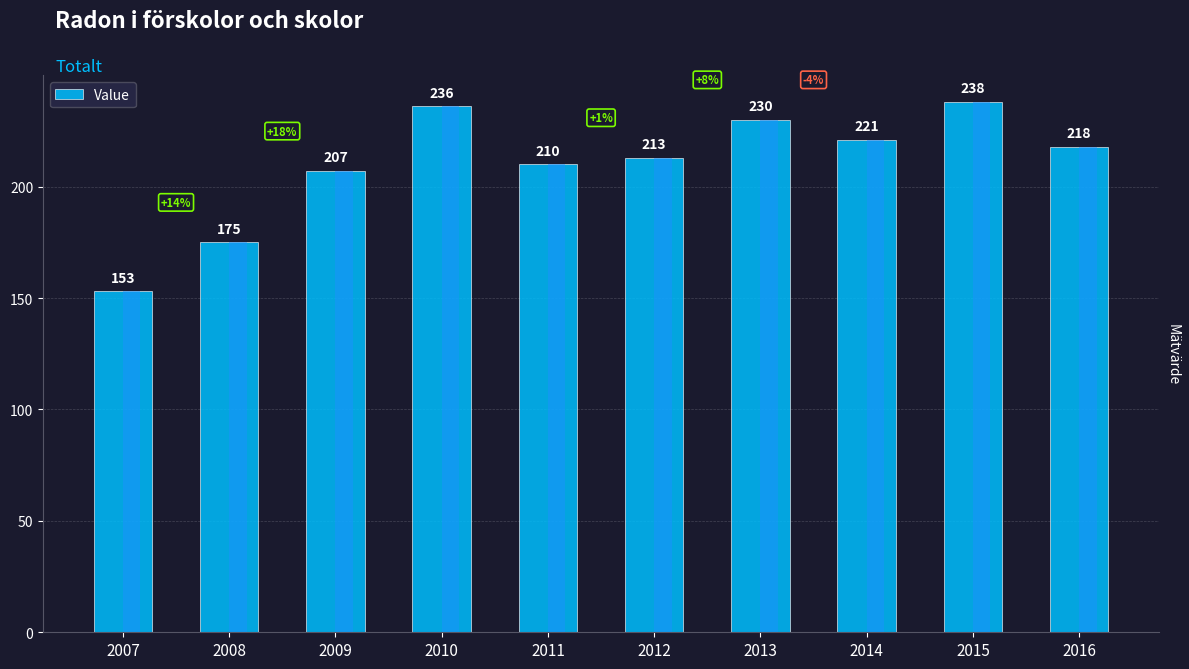

True or false: the data shows 76 at 2014.

False